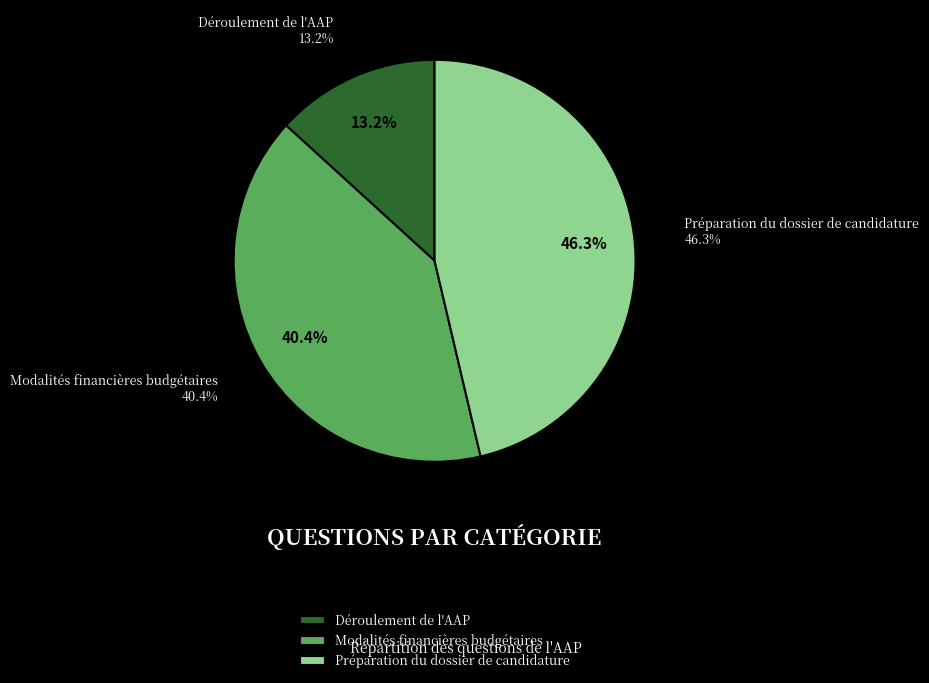

Rank the categories by value from highest to lowest.

Préparation du dossier de candidature, Modalités financières budgétaires, Déroulement de l'AAP